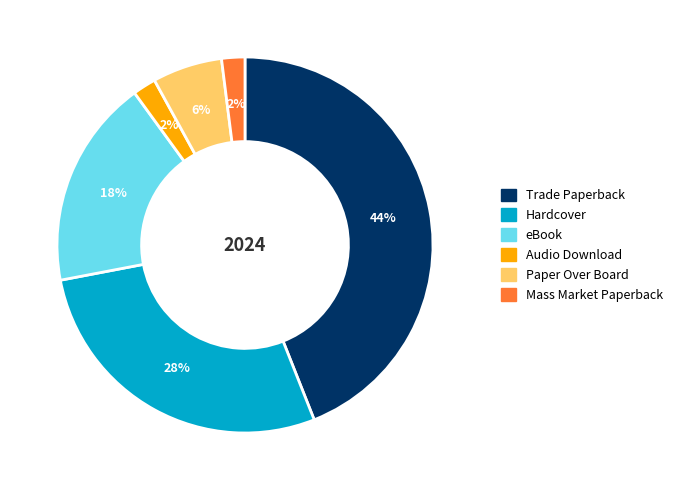

Is the sum of Paper Over Board and Audio Download greater than half?

No